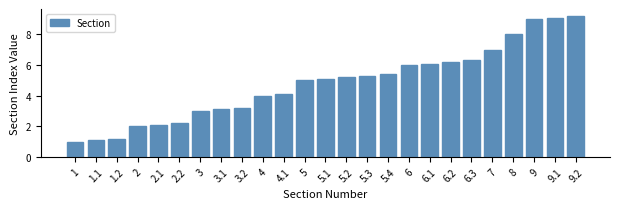

Reading left to right, list all the values displayed in this chart.

1=1.0	1.1=1.1	1.2=1.2	2=2.0	2.1=2.1	2.2=2.2	3=3.0	3.1=3.1	3.2=3.2	4=4.0	4.1=4.1	5=5.0	5.1=5.1	5.2=5.2	5.3=5.3	5.4=5.4	6=6.0	6.1=6.1	6.2=6.2	6.3=6.3	7=7.0	8=8.0	9=9.0	9.1=9.1	9.2=9.2